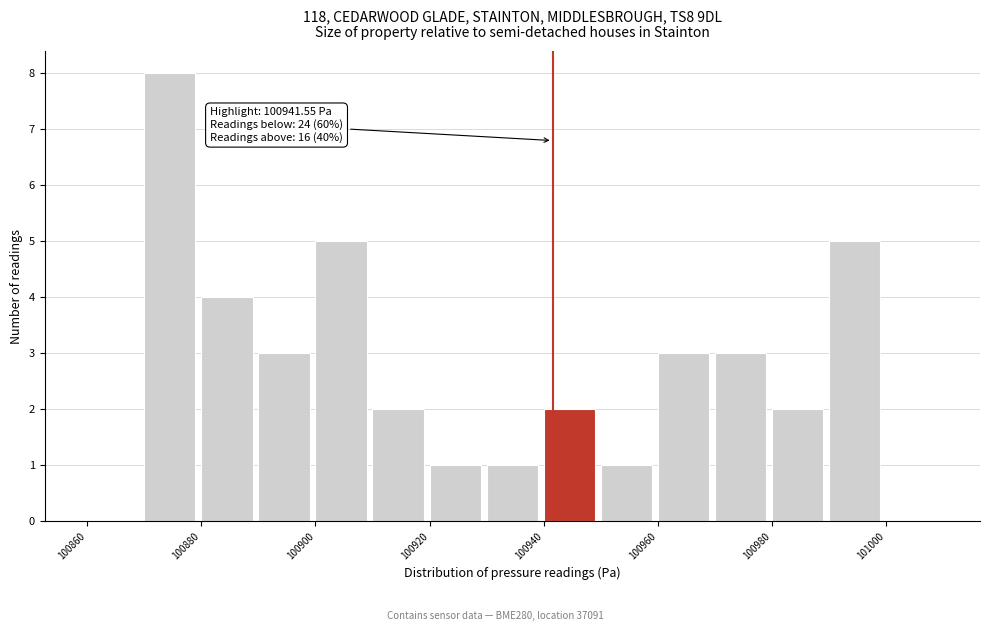

Which range on the x-axis has the tallest bar?

100870 to 100880